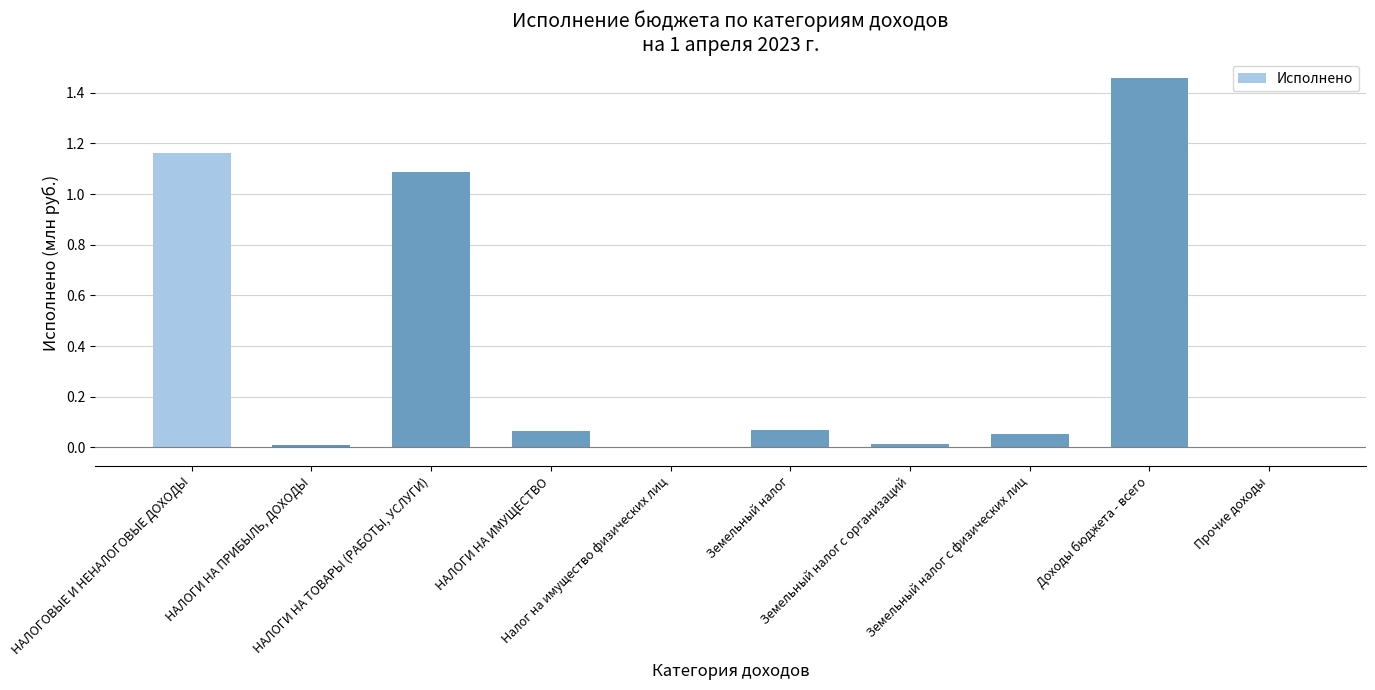

What is the sum of all values?

3.9